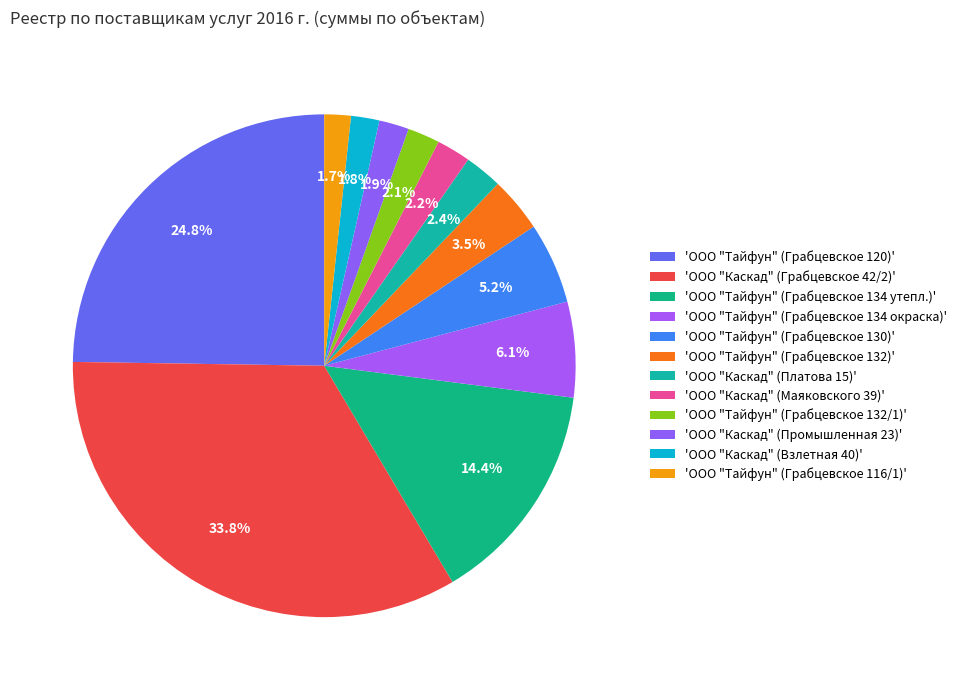

How many segments does this pie chart have?

12